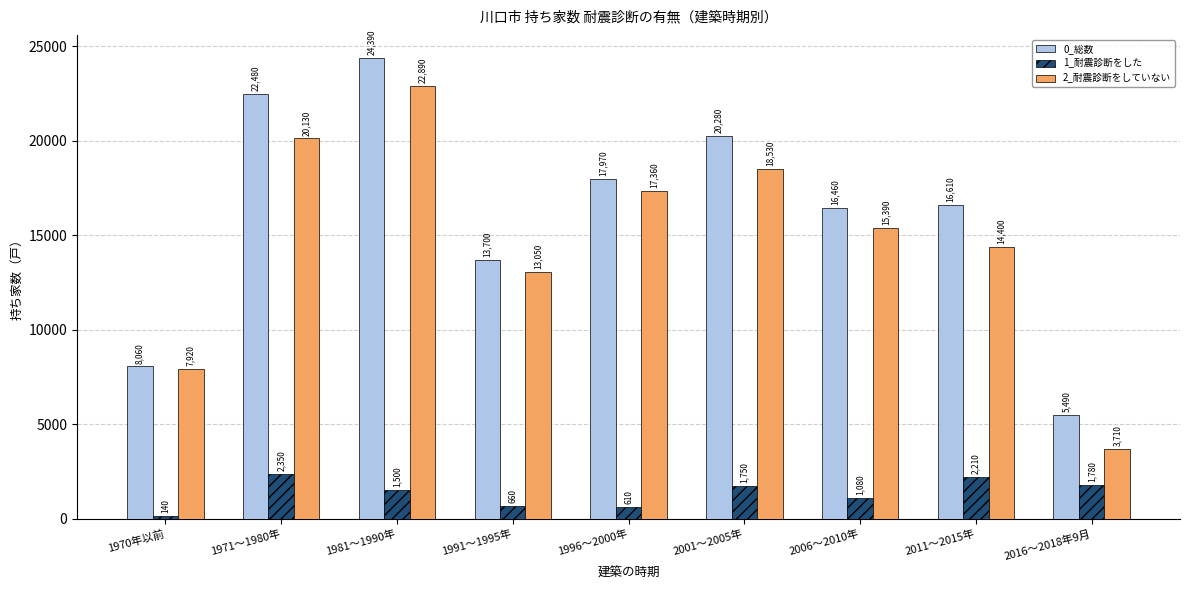

Which series has the largest total across all categories?

0_総数